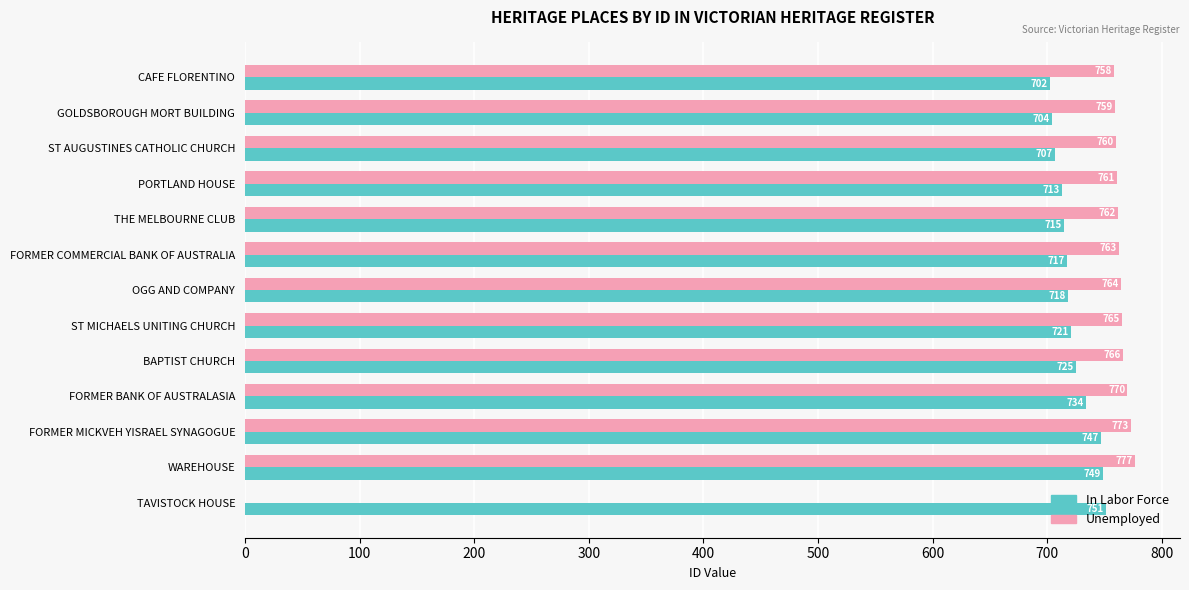

The value of In Labor Force at CAFE FLORENTINO is 702. True or false?

True